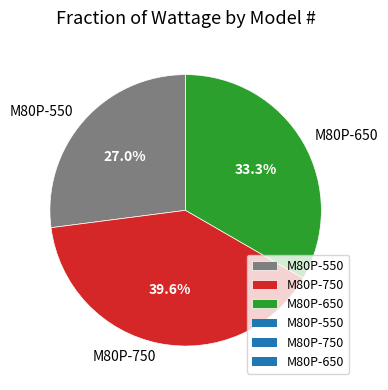

What portion of the pie excludes M80P-750?

60.4%